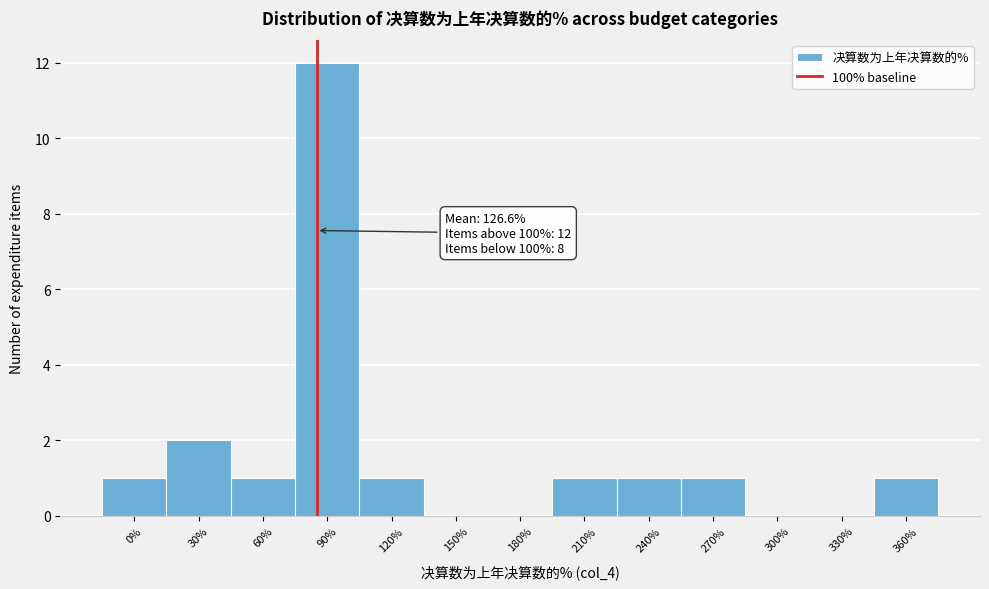

Reading left to right, list all the values displayed in this chart.

0%=1	30%=2	60%=1	90%=12	120%=1	150%=0	180%=0	210%=1	240%=1	270%=1	300%=0	330%=0	360%=1